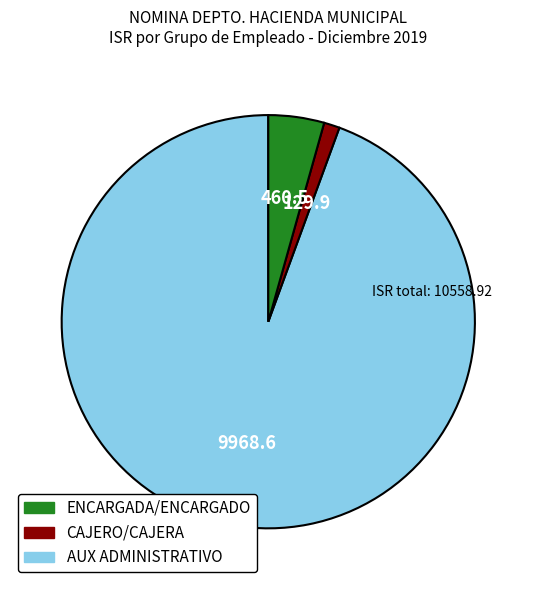

Count the number of slices in the pie.

3